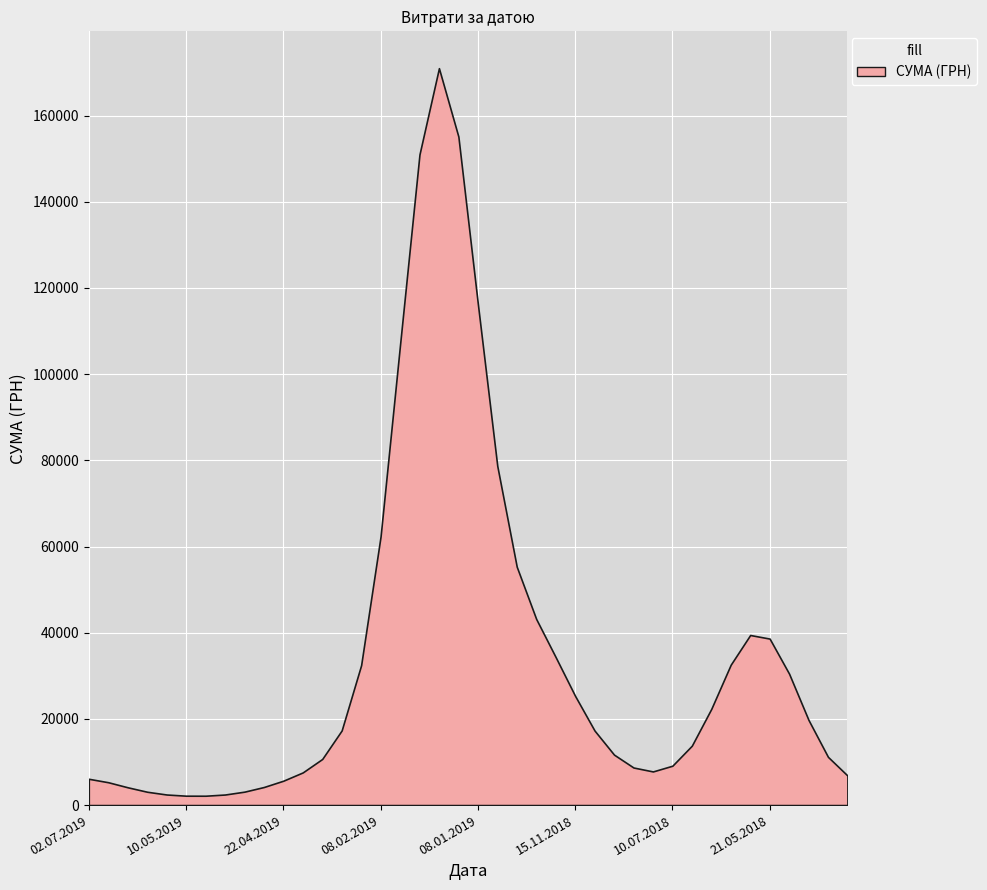

What is the difference between the maximum and minimum values?

168822.7